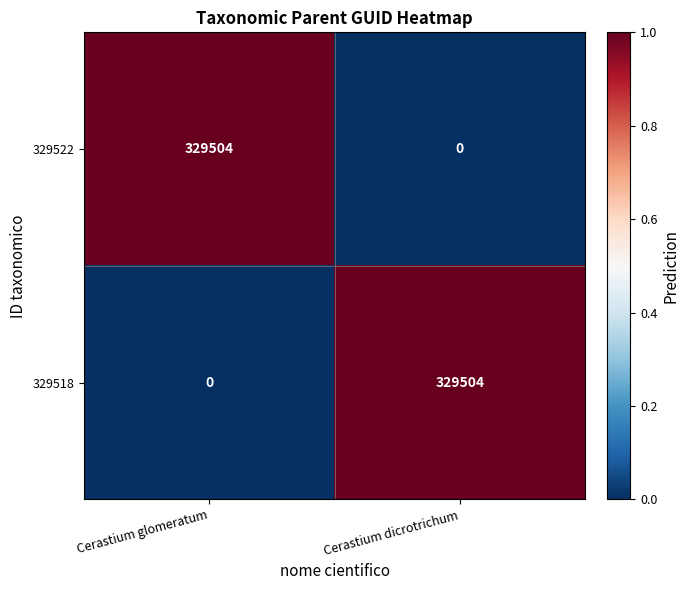

Which category has the highest value in the 329522 series?

Cerastium glomeratum